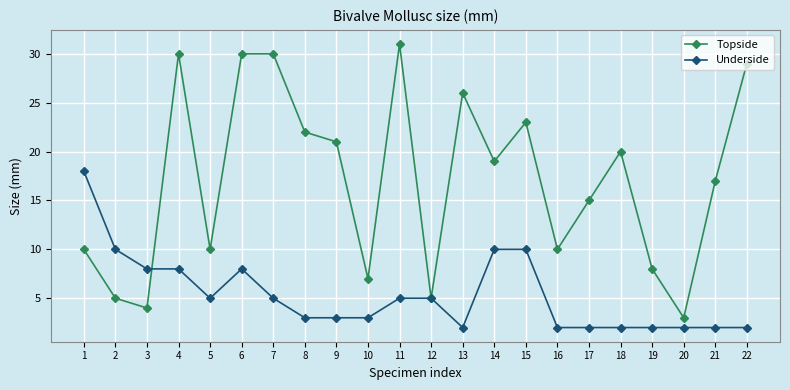

Rank the series by their maximum value, from highest to lowest.

Topside, Underside